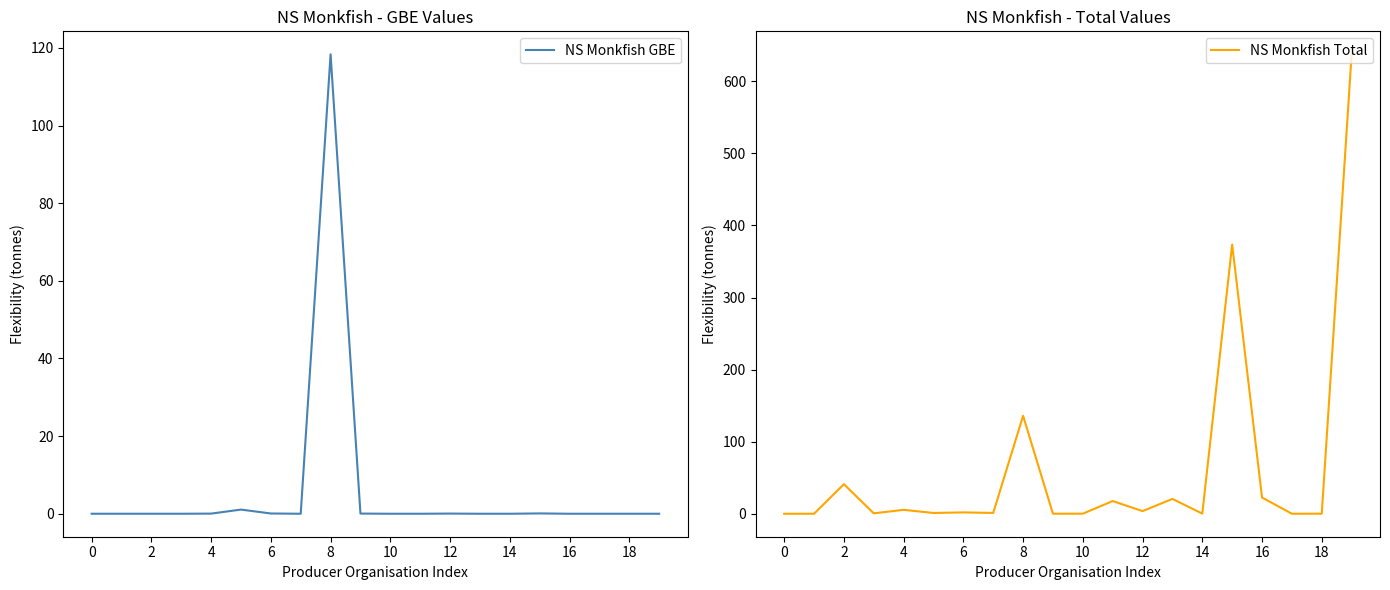

Is it true that NS Monkfish Total equals 0.0 at 0?

True